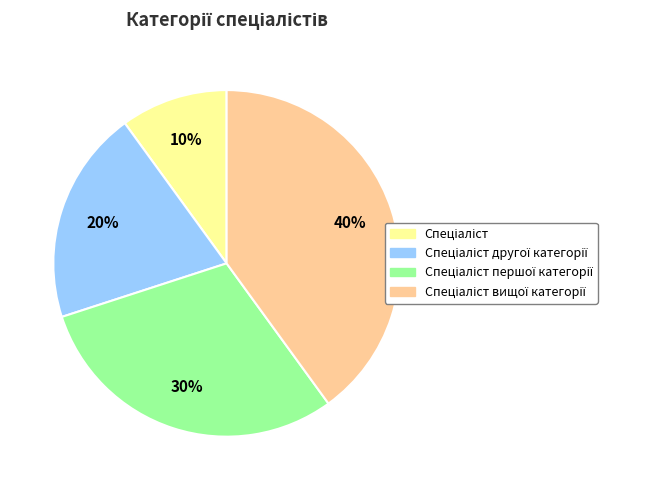

Is there any slice that represents more than half of the pie?

No